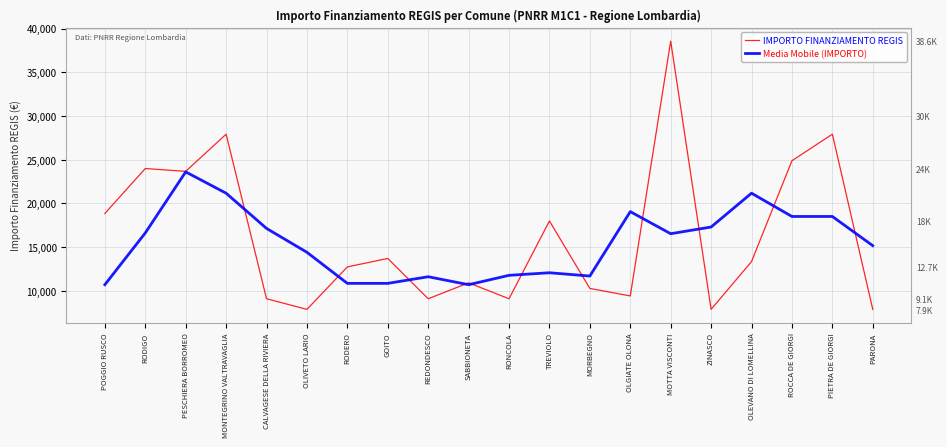

At which category is the sum across all series the highest?

MOTTA VISCONTI